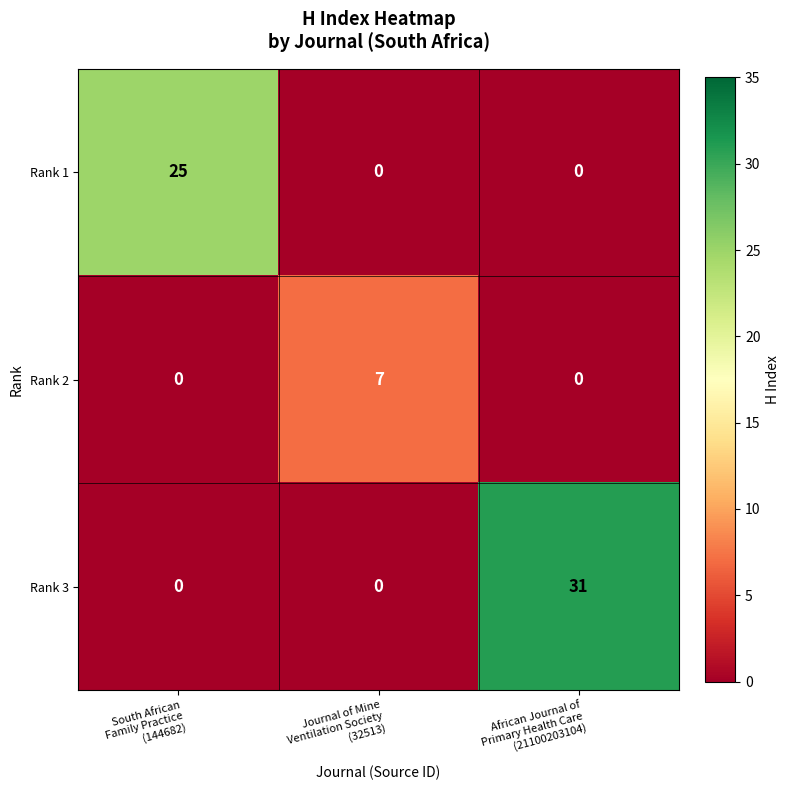

How many Rank 3 values are between 0 and 31?

3